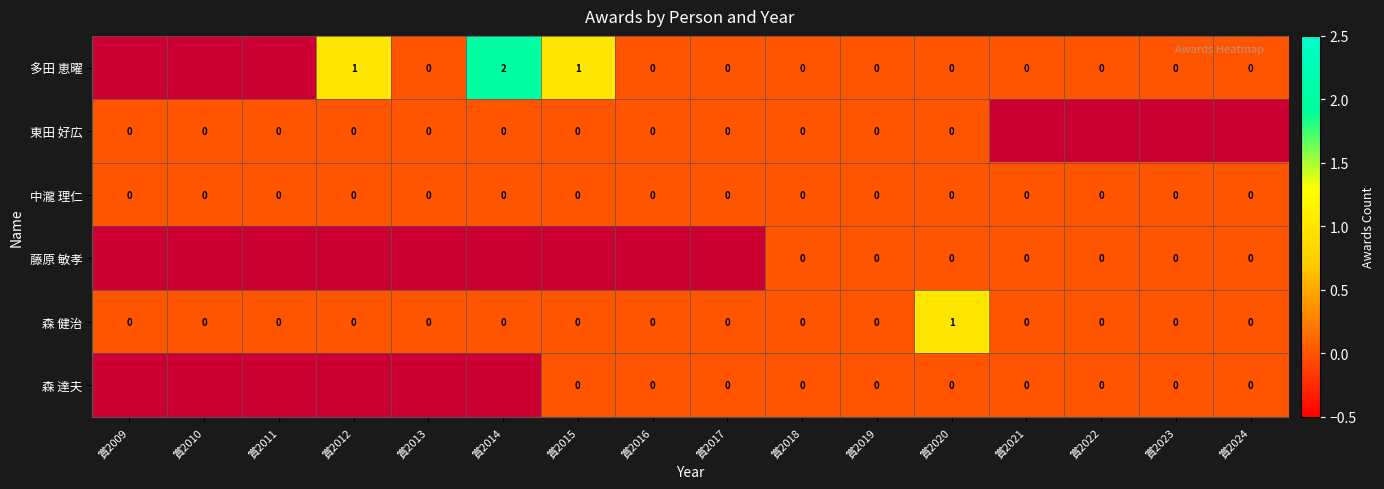

The value of 中瀧 理仁 at 賞2017 is 0. True or false?

True